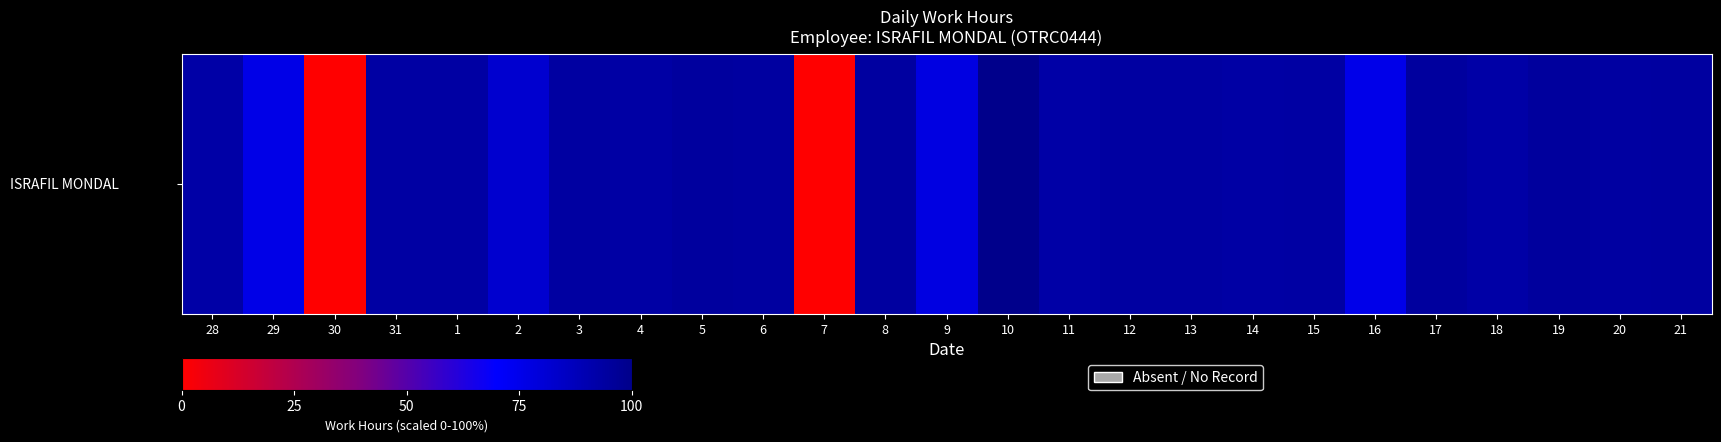

The value at 5 is 11.4. True or false?

True